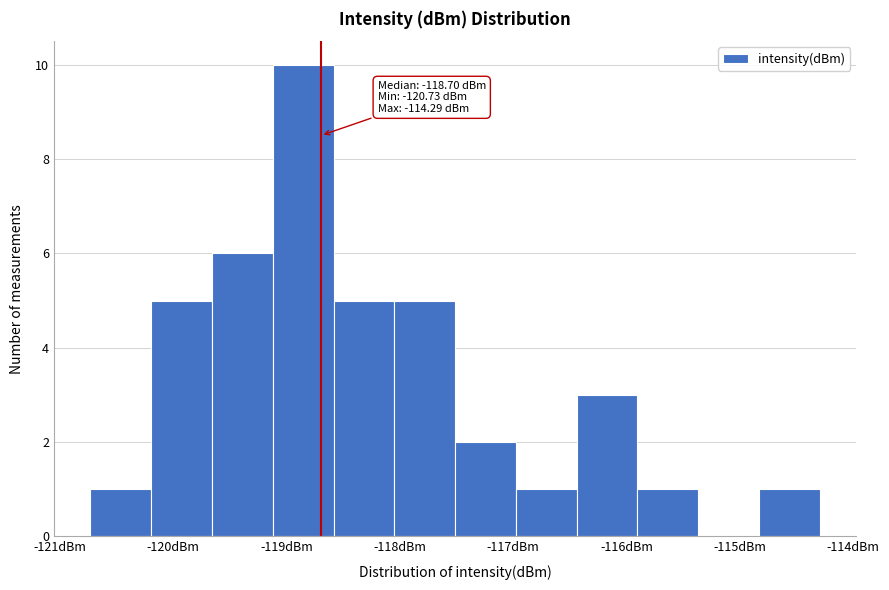

Which range on the x-axis has the tallest bar?

-119.1 to -118.6